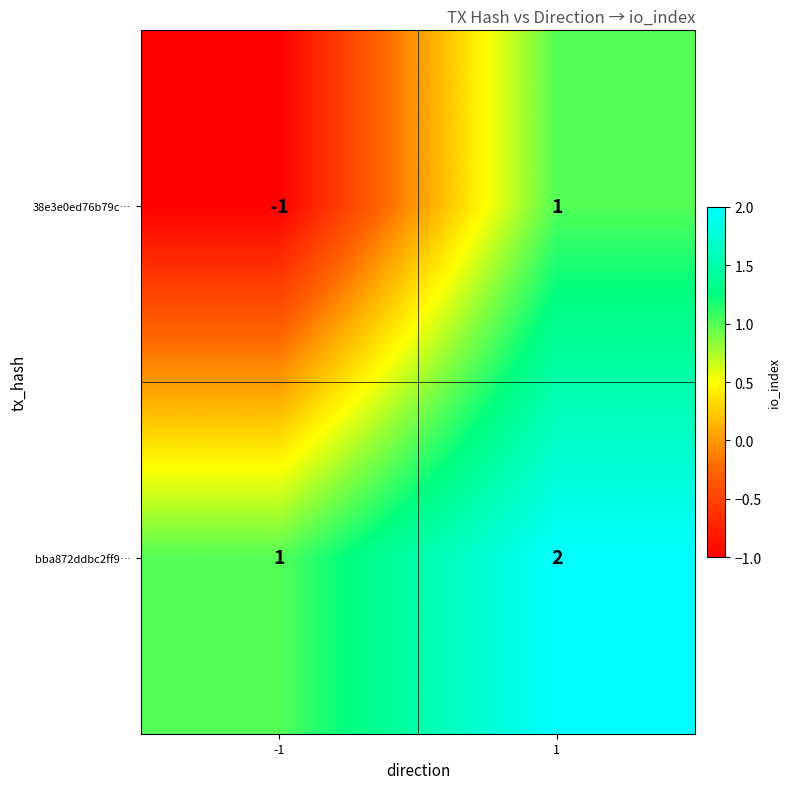

Reading left to right, transcribe all the data shown in this chart.

38e3e0ed76b79c…: -1	1
bba872ddbc2ff9…: 1	2